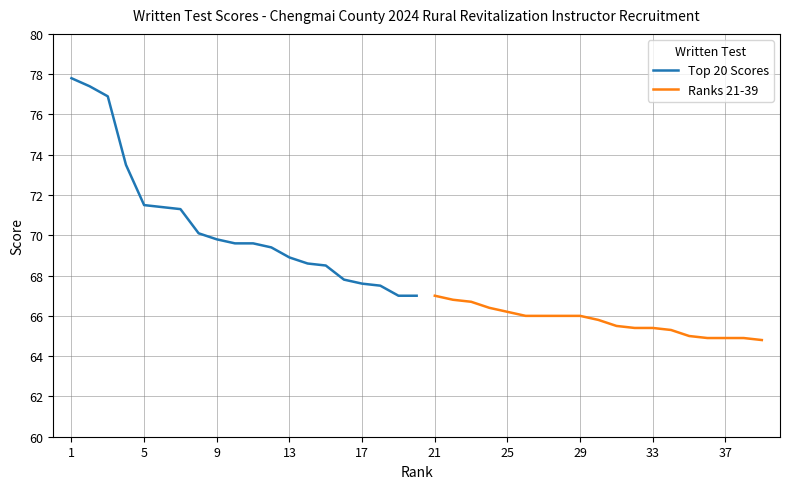

What is the lowest value of the Top 20 Scores series?

67.0